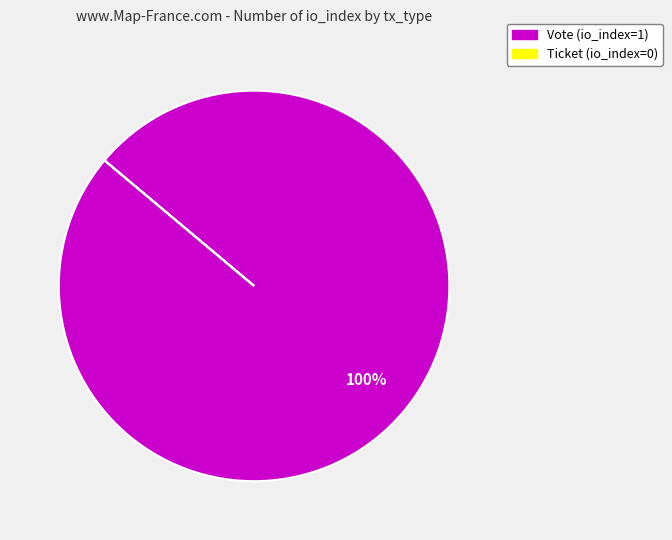

To the nearest percent, what percentage of the pie is Vote?

100%